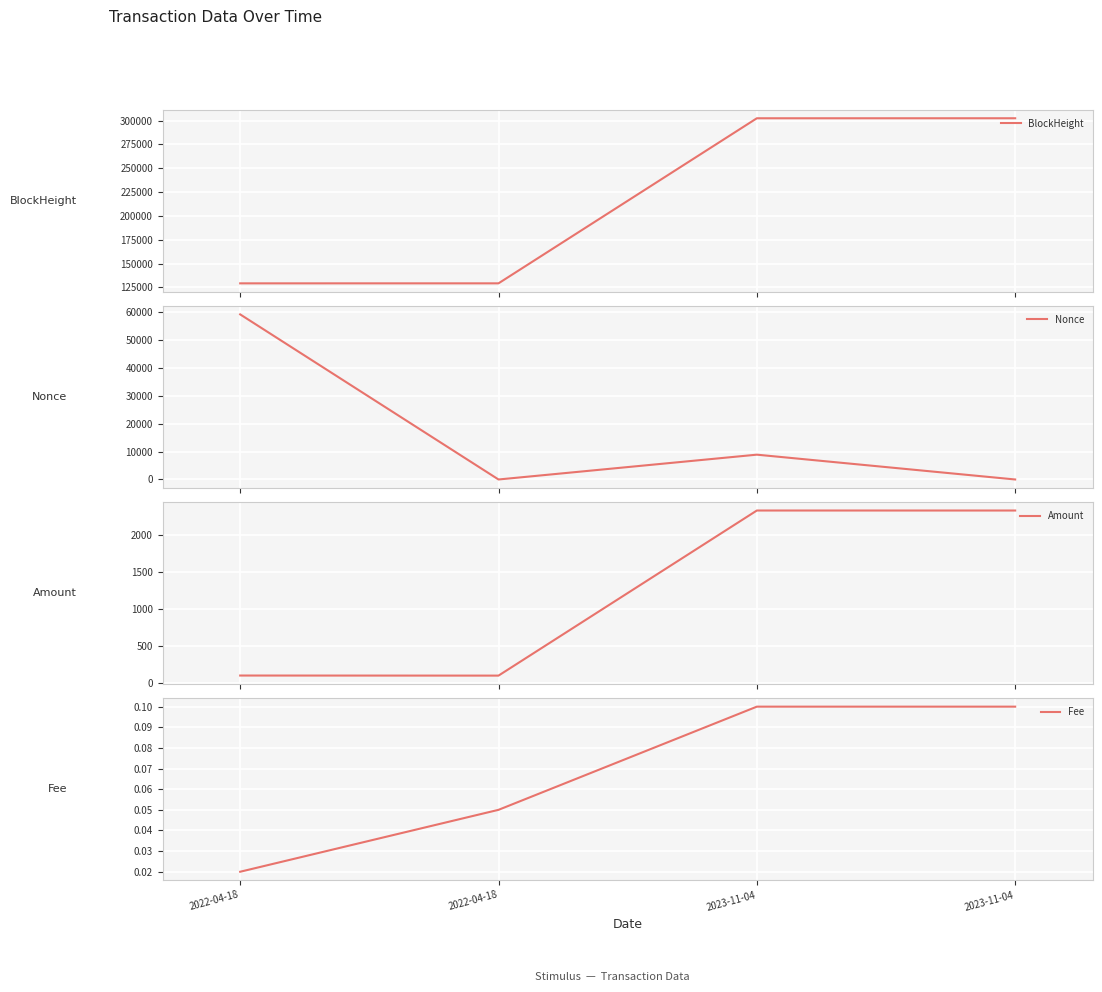

Reading right to left, extract all data points from this chart.

BlockHeight: 2023-11-04=302523.0	2023-11-04=302504.0	2022-04-18=129343.0	2022-04-18=129330.0
Nonce: 2023-11-04=1.0	2023-11-04=8907.0	2022-04-18=0.0	2022-04-18=59264.0
Amount: 2023-11-04=2338.8	2023-11-04=2338.9	2022-04-18=99.0	2022-04-18=100.0
Fee: 2023-11-04=0.1	2023-11-04=0.1	2022-04-18=0.1	2022-04-18=0.0